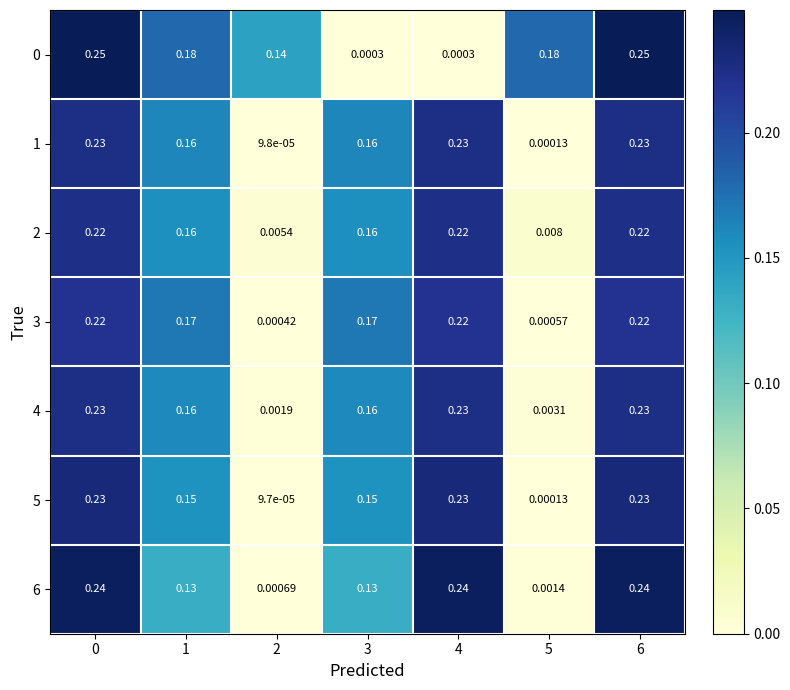

How many data points does each series have?

7